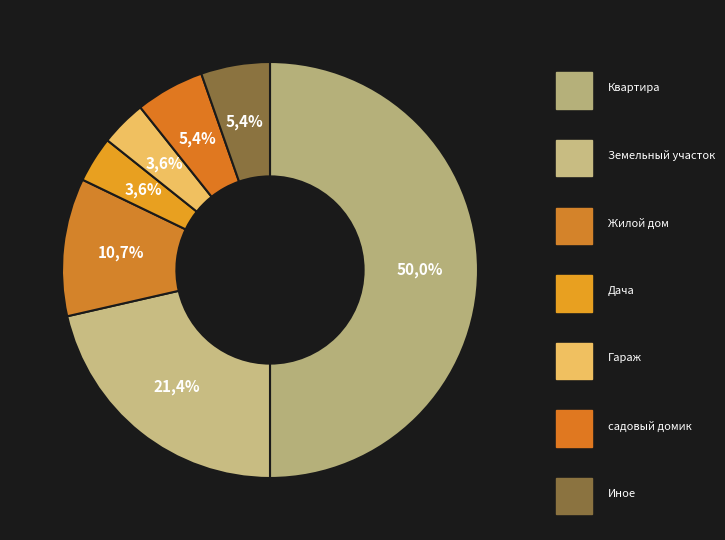

To the nearest percent, what is the combined percentage of Квартира and Иное?

55%